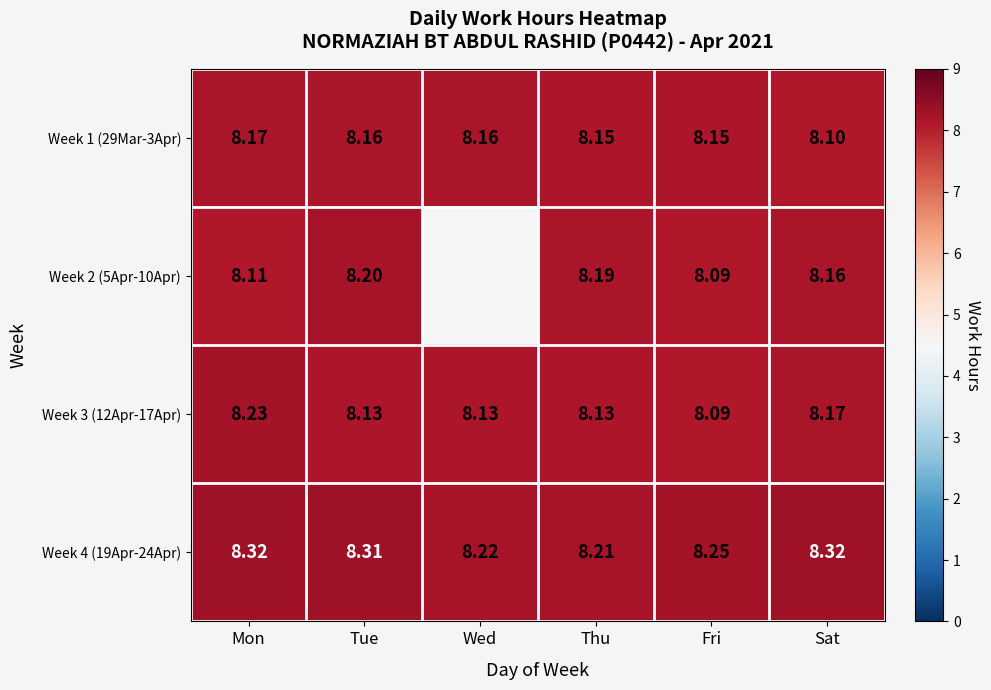

Is the value of Week 1 (29Mar-3Apr) at Thu greater than the value of Week 4 (19Apr-24Apr) at Thu?

No